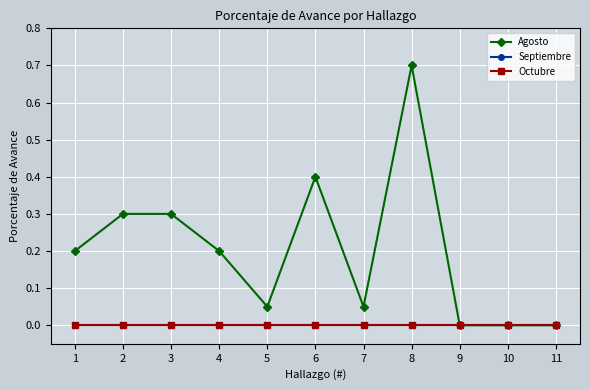

Is this an area chart (filled region under the line)?

No